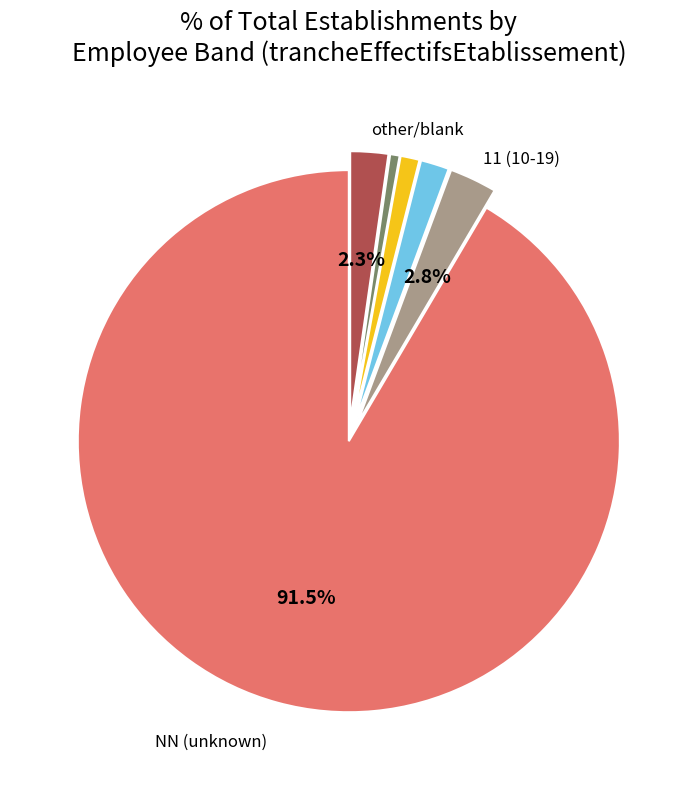

Count the number of slices in the pie.

6